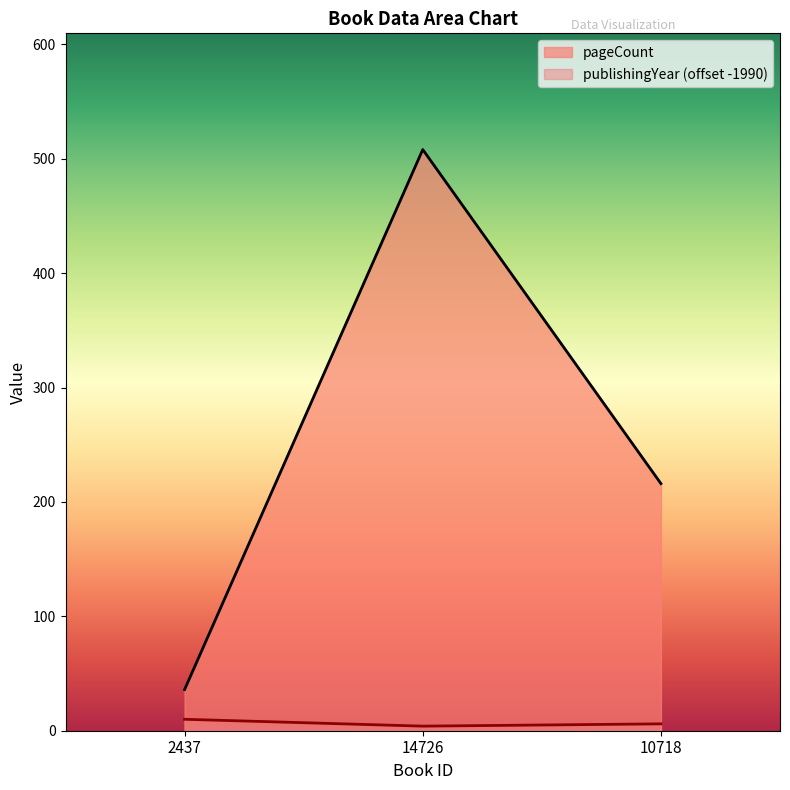

What is the label of the 2nd point from the left?

14726